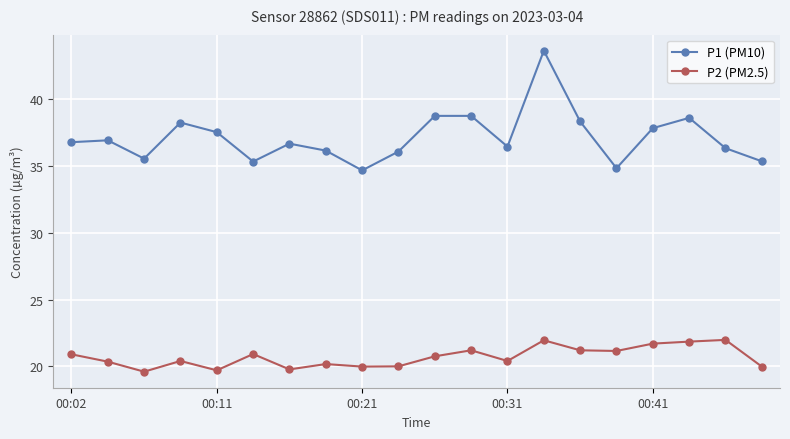

What is the highest value of the P1 (PM10) series?

43.6